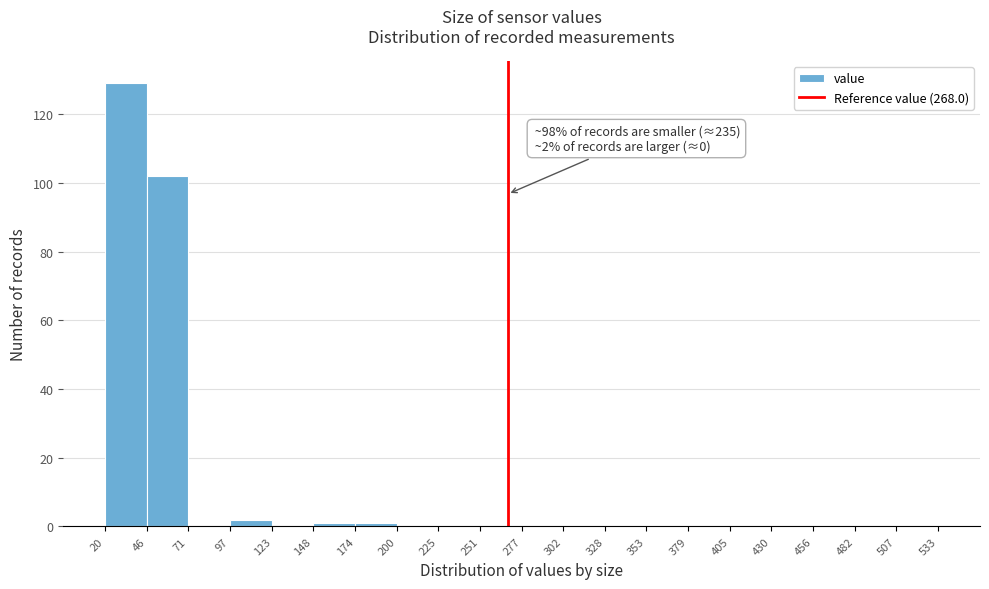

Over which range of the x-axis is the bar tallest?

20 to 46